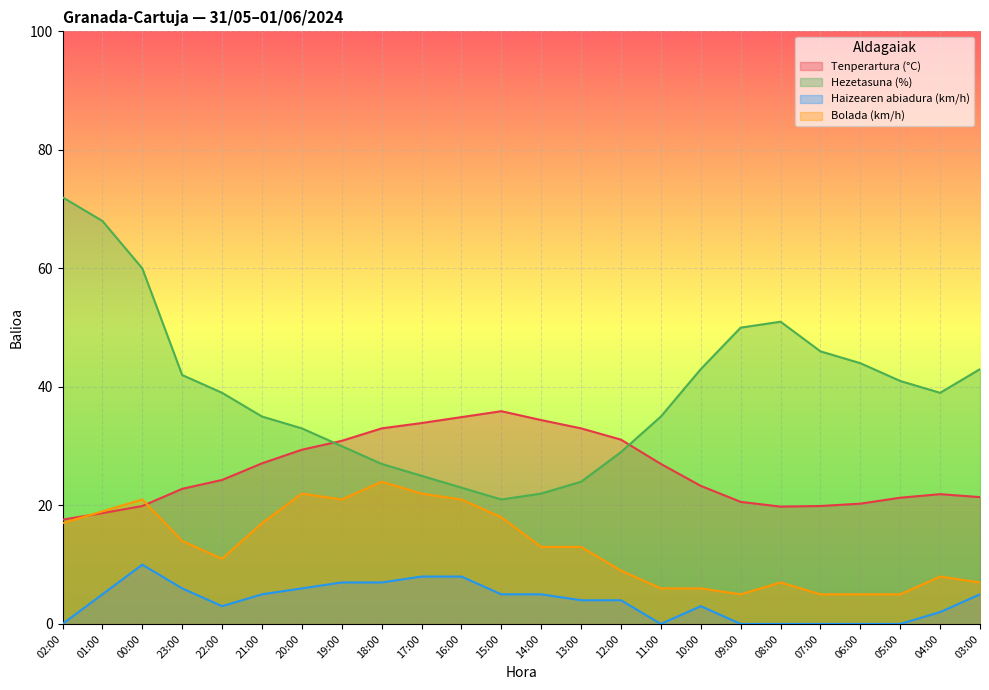

What is the difference between the Haizearen abiadura (km/h) values at 11:00 and 14:00?

5.0